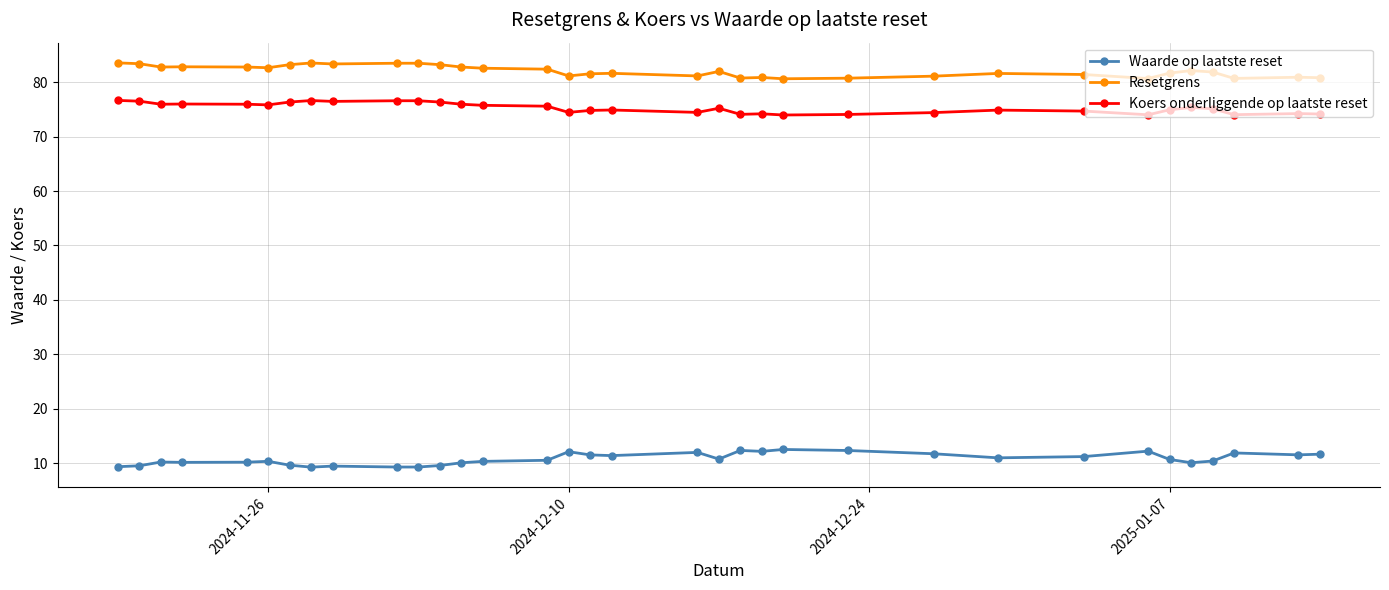

What is the value of the Waarde op laatste reset point at the 7th from the left?

9.6